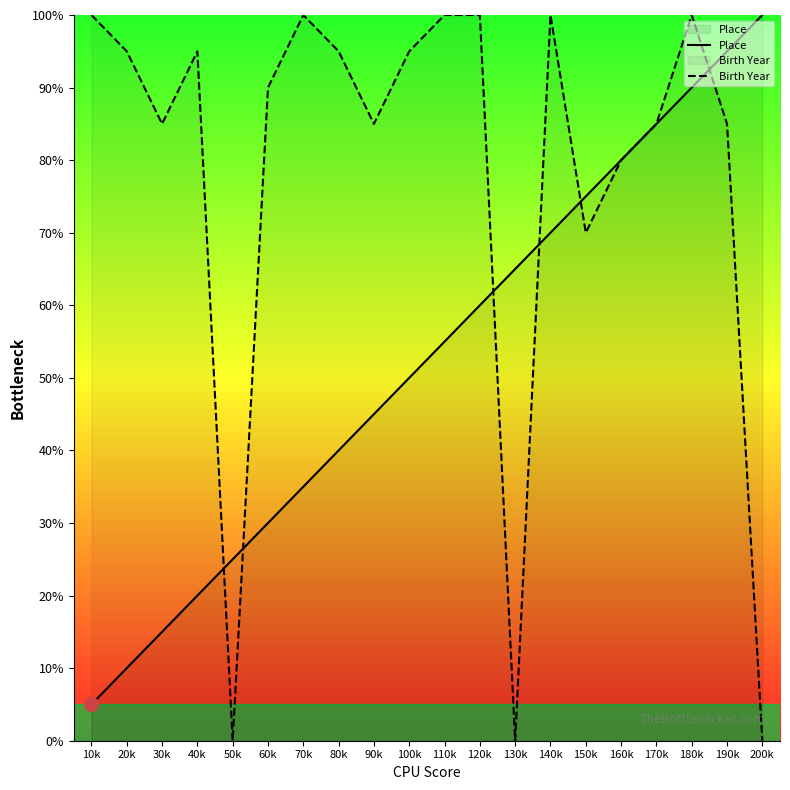

What is the minimum value for Place?

5.0